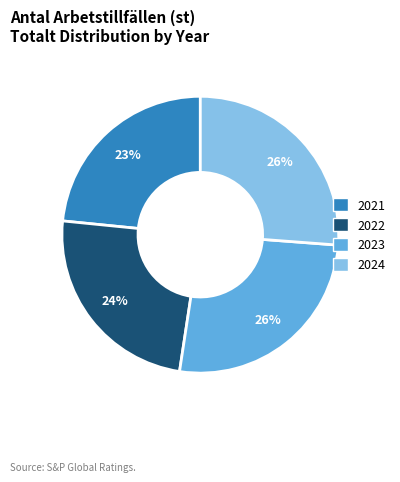

What is the ratio of the value at 2021 to the value at 2024?

0.9